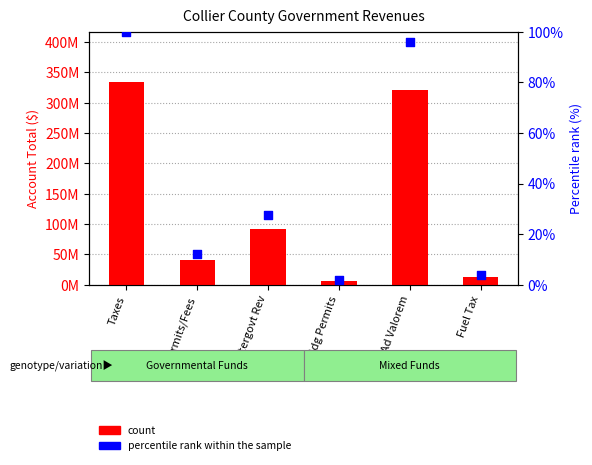

Which series has the widest spread of Y values?

count